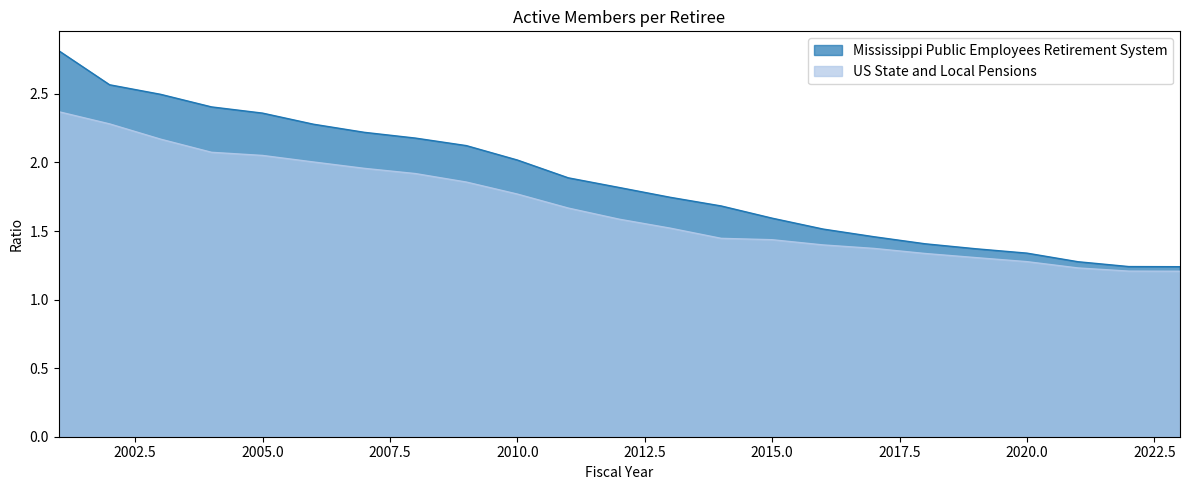

Reading left to right, transcribe all the data shown in this chart.

Mississippi Public Employees Retirement System: 2001=2.8	2002=2.6	2003=2.5	2004=2.4	2005=2.4	2006=2.3	2007=2.2	2008=2.2	2009=2.1	2010=2.0	2011=1.9	2012=1.8	2013=1.7	2014=1.7	2015=1.6	2016=1.5	2017=1.5	2018=1.4	2019=1.4	2020=1.3	2021=1.3	2022=1.2	2023=1.2
US State and Local Pensions: 2001=2.4	2002=2.3	2003=2.2	2004=2.1	2005=2.1	2006=2.0	2007=2.0	2008=1.9	2009=1.9	2010=1.8	2011=1.7	2012=1.6	2013=1.5	2014=1.4	2015=1.4	2016=1.4	2017=1.4	2018=1.3	2019=1.3	2020=1.3	2021=1.2	2022=1.2	2023=1.2